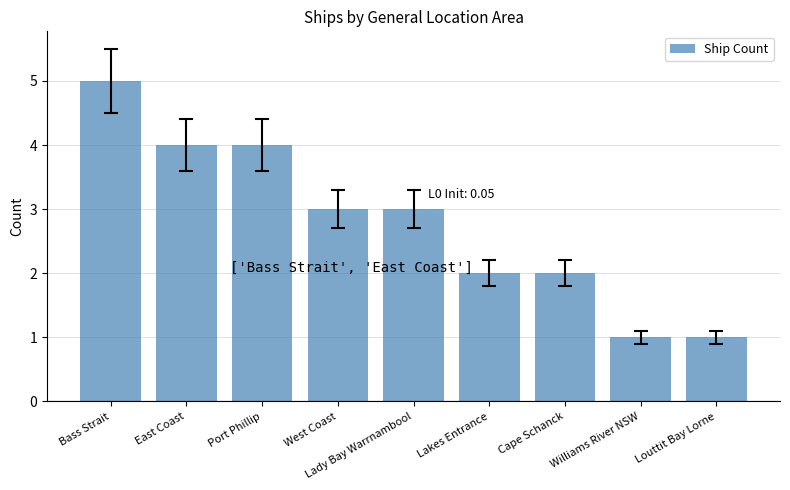

What is the approximate value at Lady Bay Warrnambool?

3